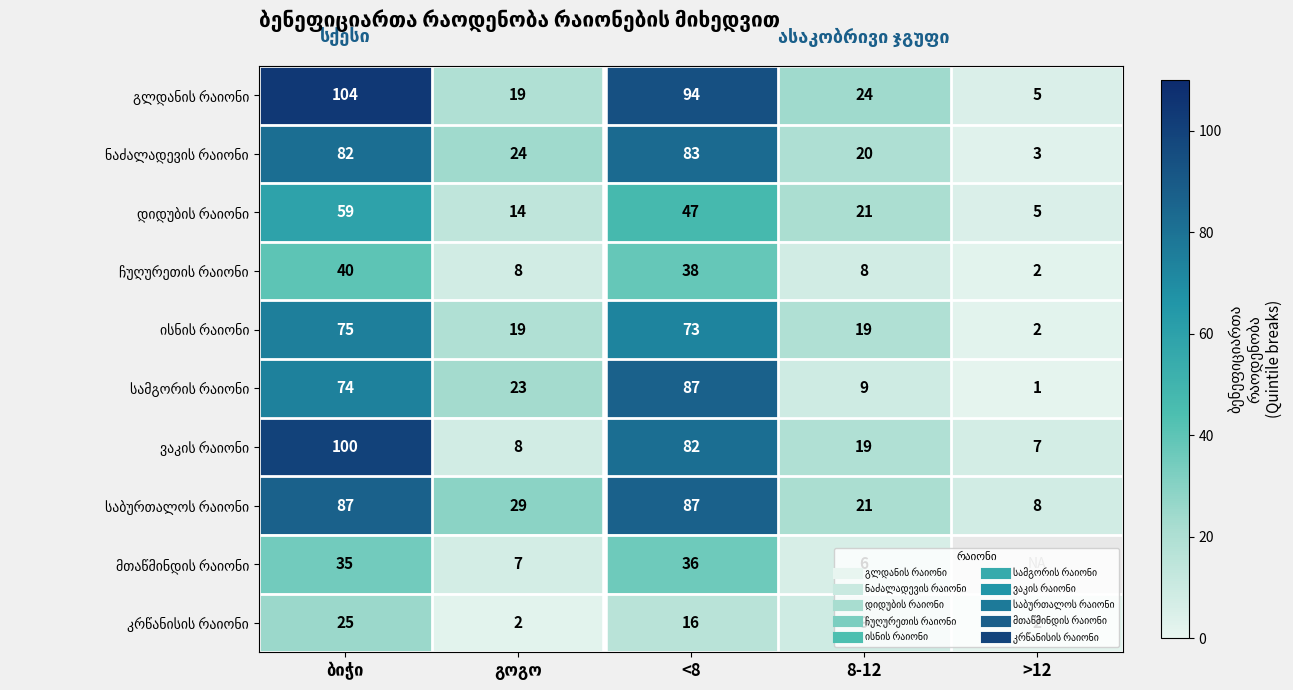

Which has a higher value, გოგო or >12?

გოგო